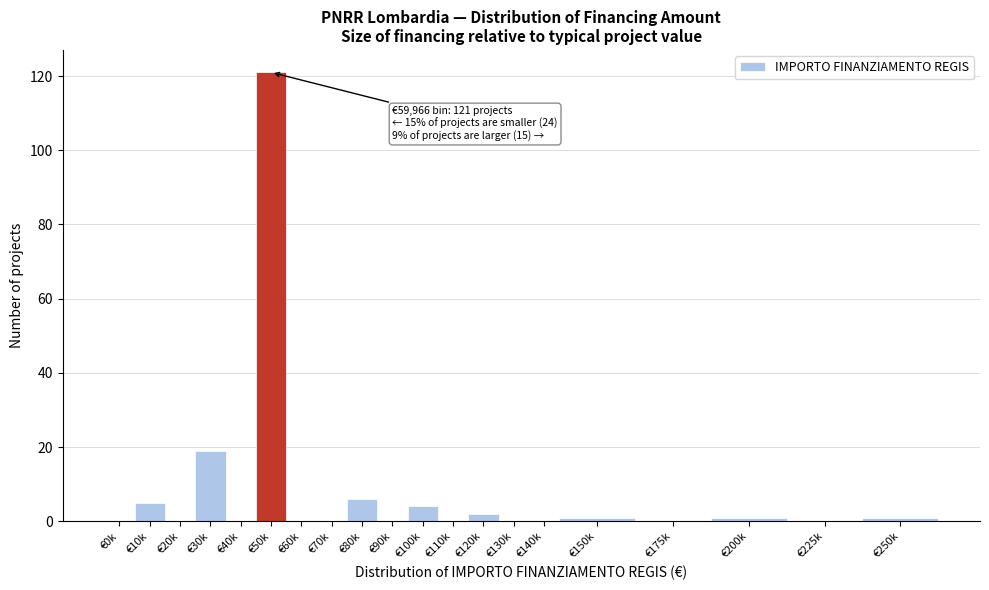

Reading right to left, extract all data points from this chart.

€250k=1	€225k=0	€200k=1	€175k=0	€150k=1	€140k=0	€130k=0	€120k=2	€110k=0	€100k=4	€90k=0	€80k=6	€70k=0	€60k=0	€50k=121	€40k=0	€30k=19	€20k=0	€10k=5	€0k=0